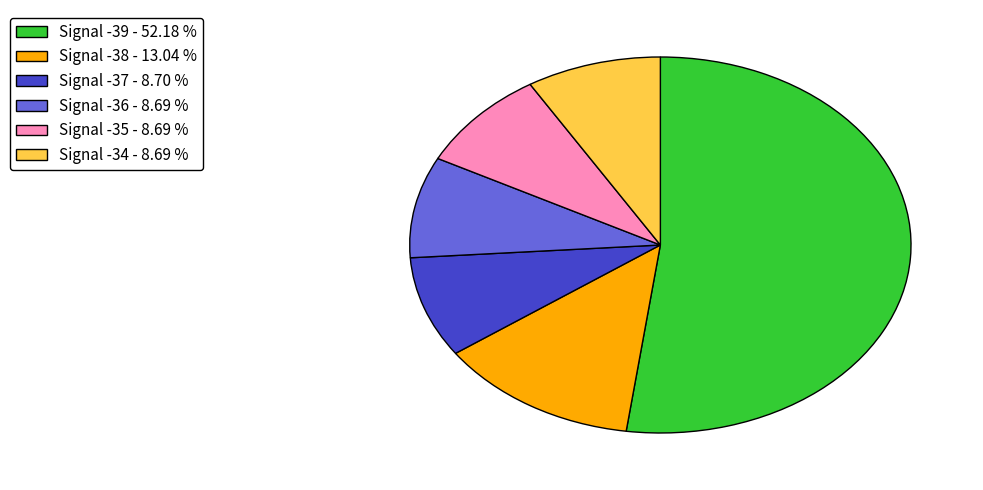

Is there a majority slice in this chart?

Yes